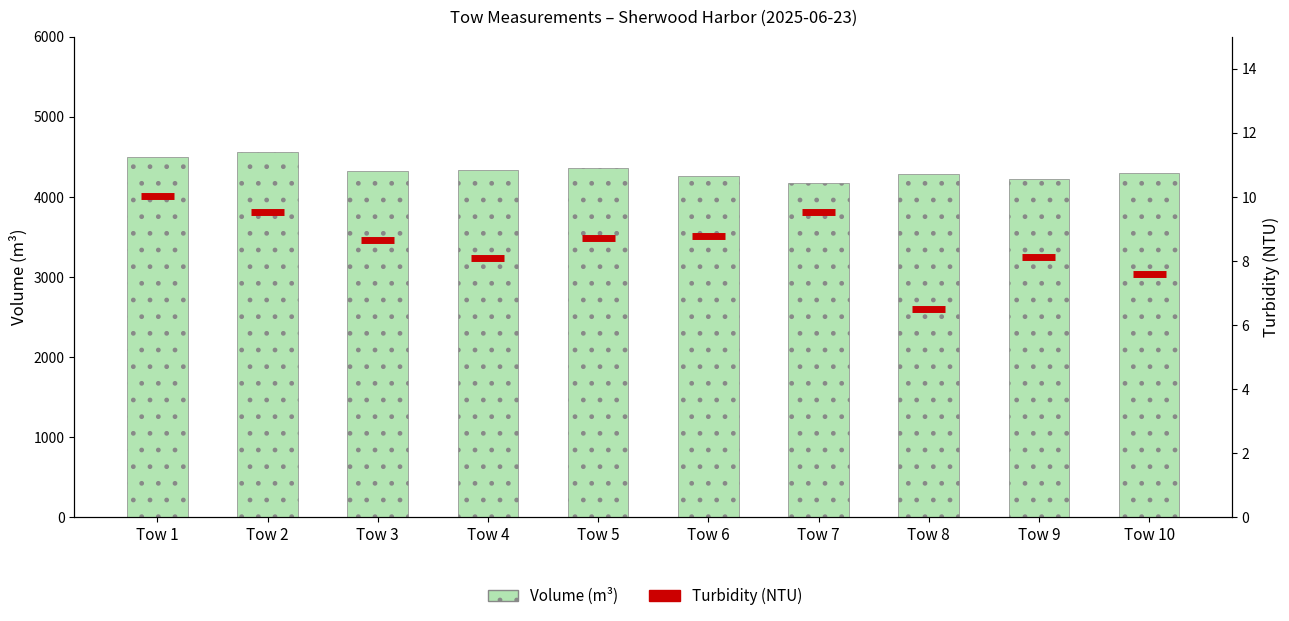

What is the sum of all values?

43307.0